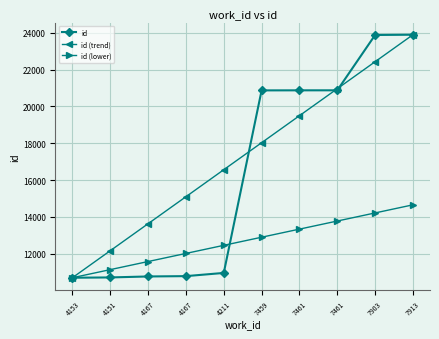

Which series has the largest range (max minus min)?

id